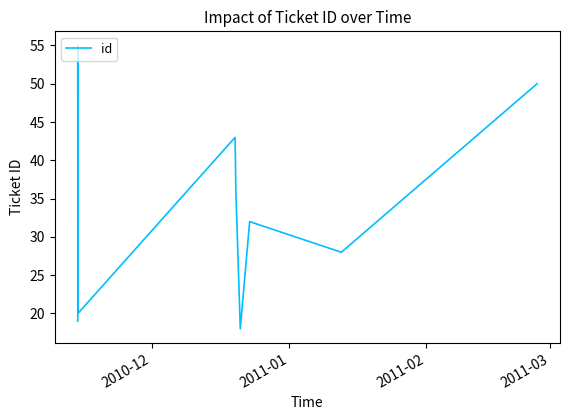

What is the difference between the maximum and minimum values?

37